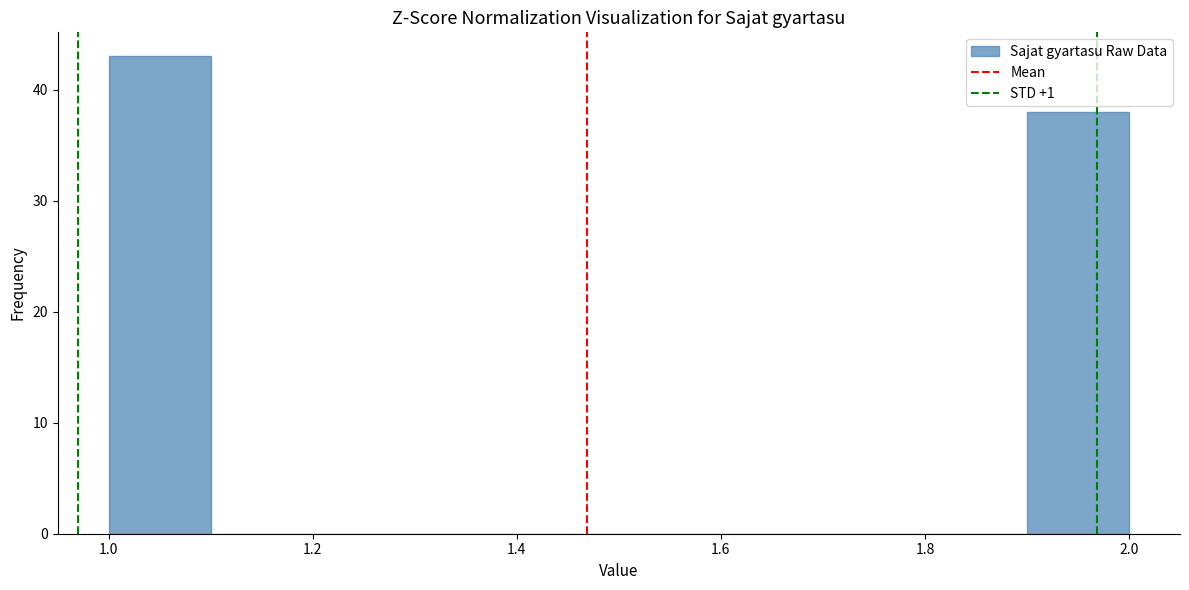

Over which range of the x-axis is the bar tallest?

1.0 to 1.1